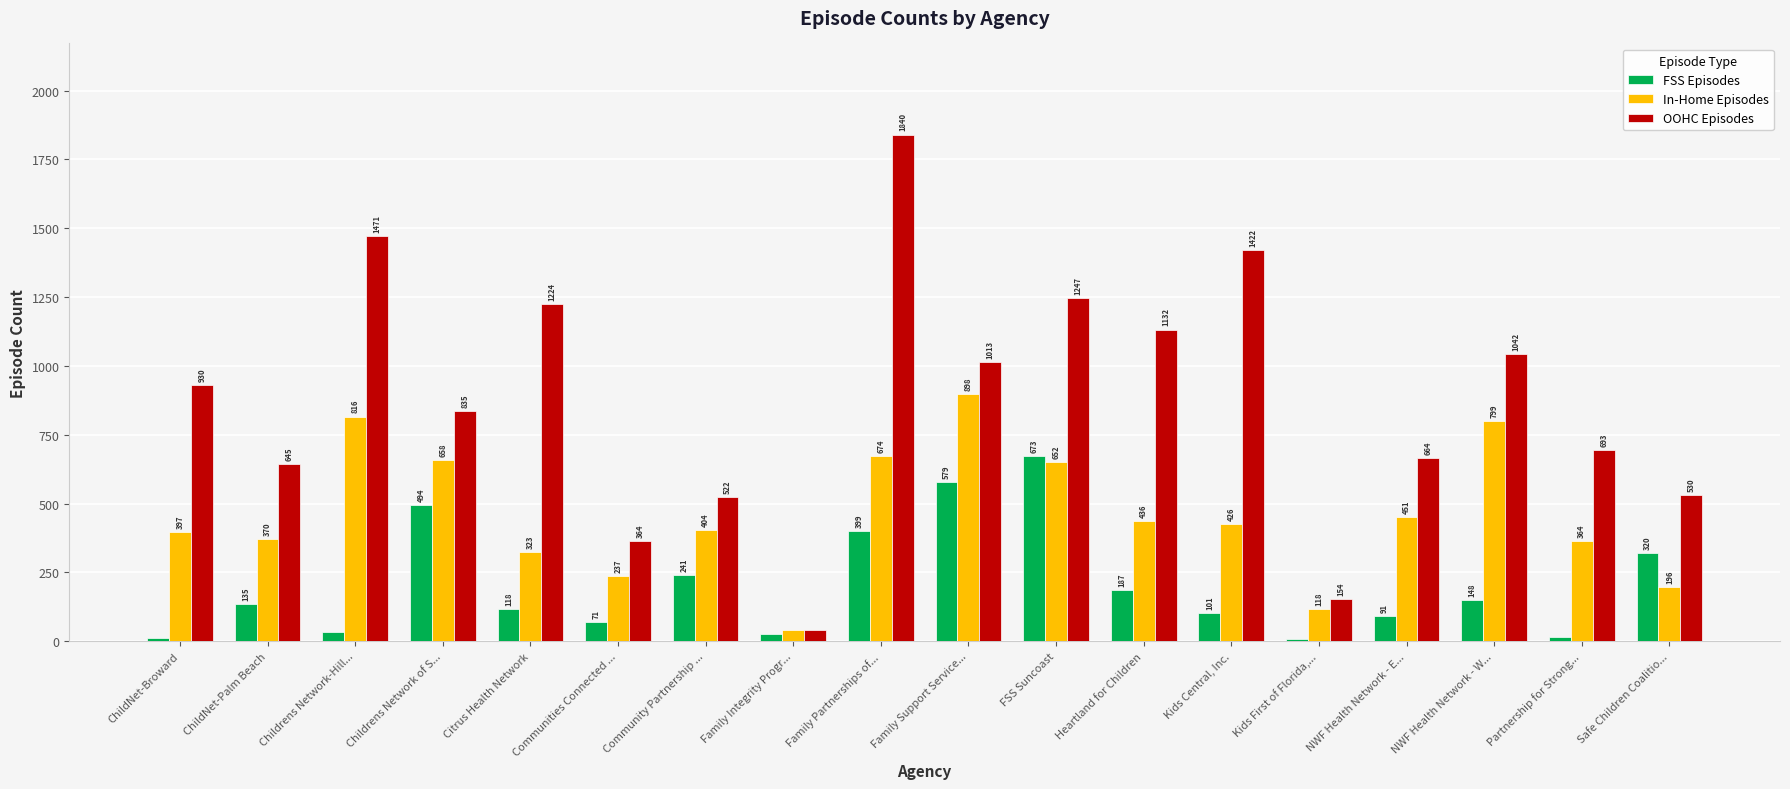

Reading left to right, transcribe all the data shown in this chart.

FSS Episodes: 12	135	34	494	118	71	241	25	399	579	673	187	101	8	91	148	16	320
In-Home Episodes: 397	370	816	658	323	237	404	41	674	898	652	436	426	118	451	799	364	196
OOHC Episodes: 930	645	1471	835	1224	364	522	42	1840	1013	1247	1132	1422	154	664	1042	693	530